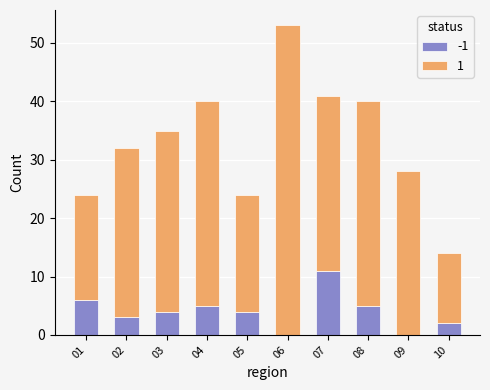

What is the total value across all series at 08?

40